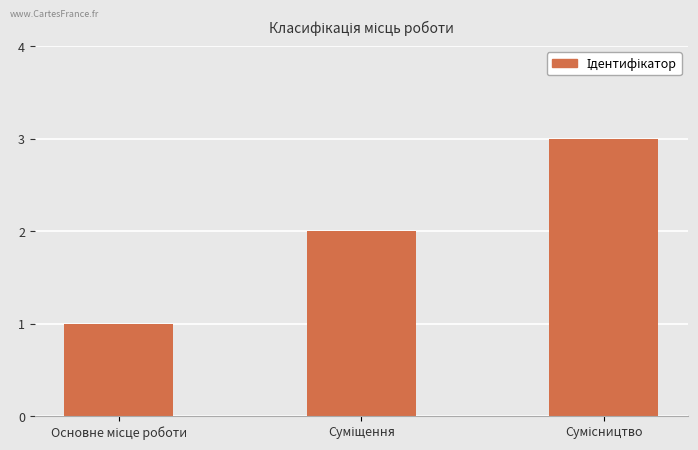

What is the greatest value displayed?

3